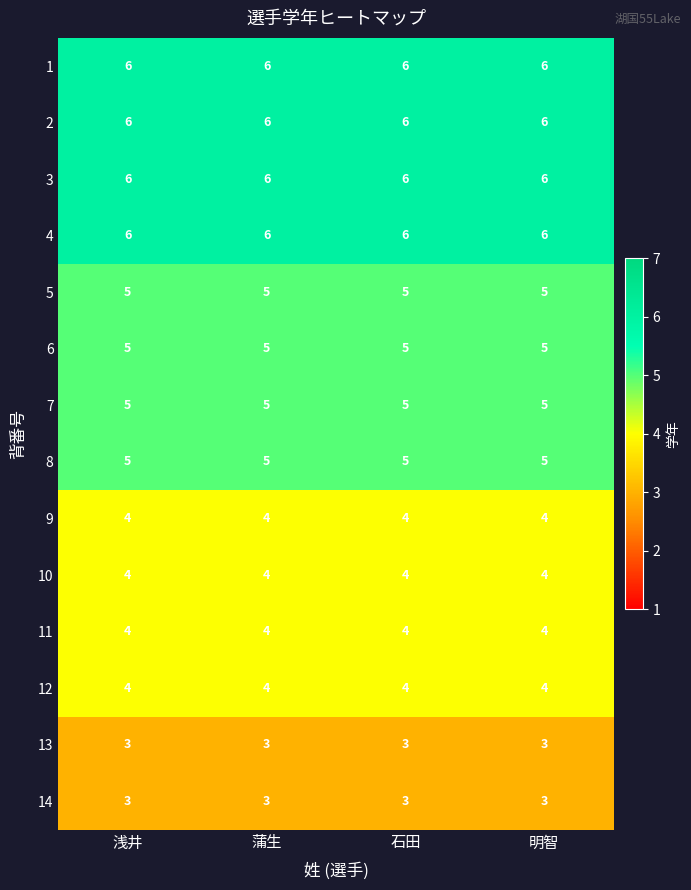

What is the maximum value shown in the chart?

6